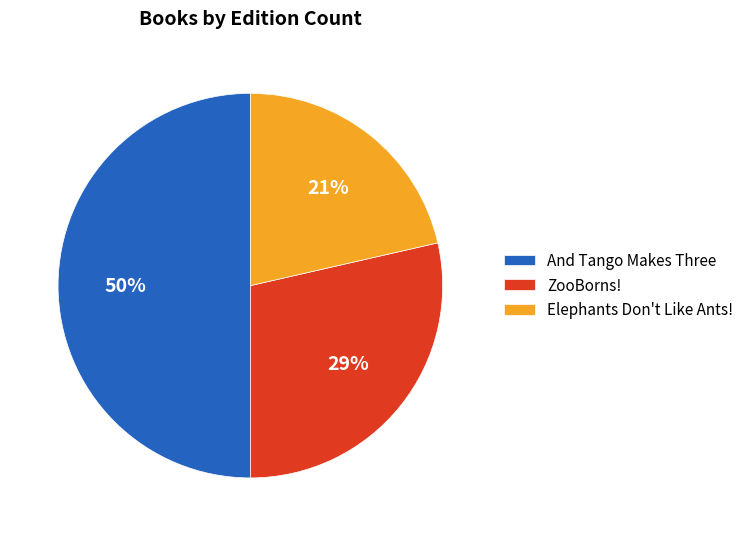

Which slice is the largest?

And Tango Makes Three